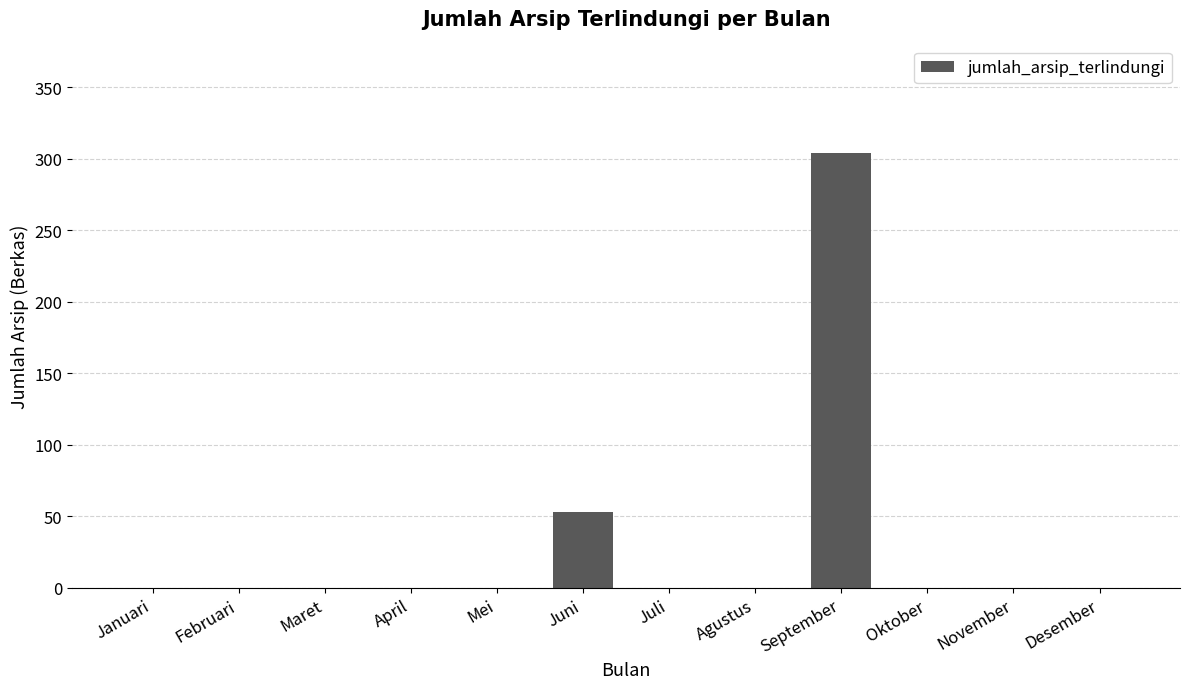

Is it true that the value at Desember is -161?

False